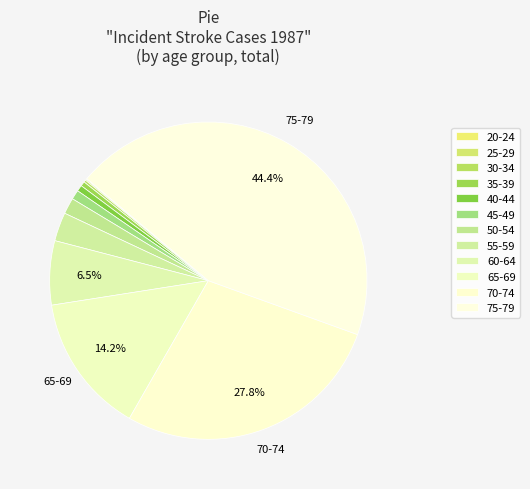

To the nearest percent, what is the difference between the largest and smallest slice percentages?

44%